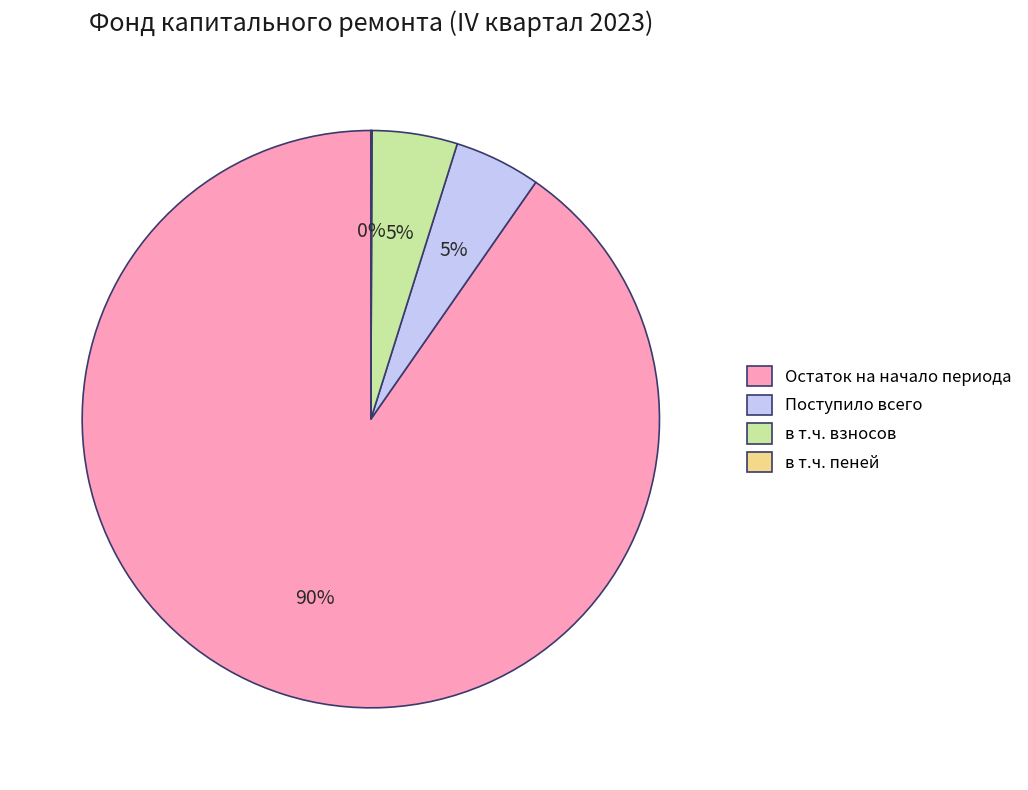

Does any single category account for the majority?

Yes